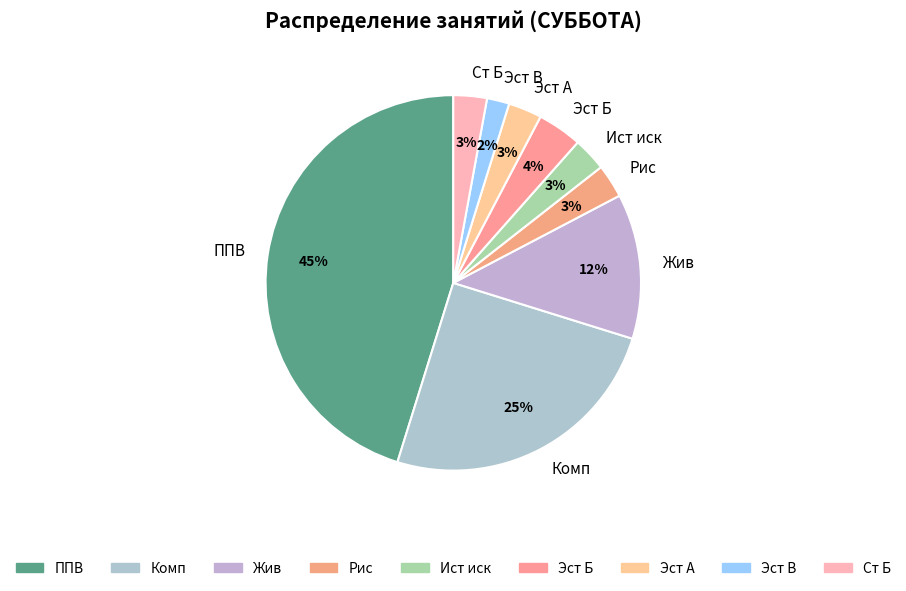

Is there any slice that represents more than half of the pie?

No